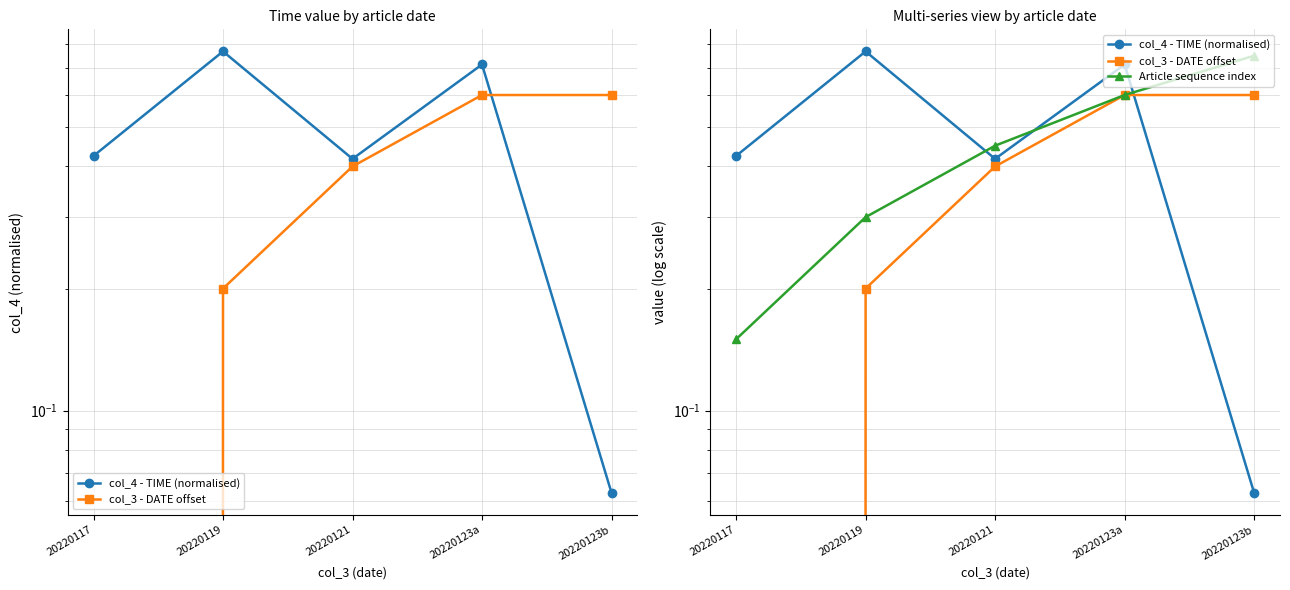

Which category has the highest value in the col_3 - DATE offset series?

20220123a